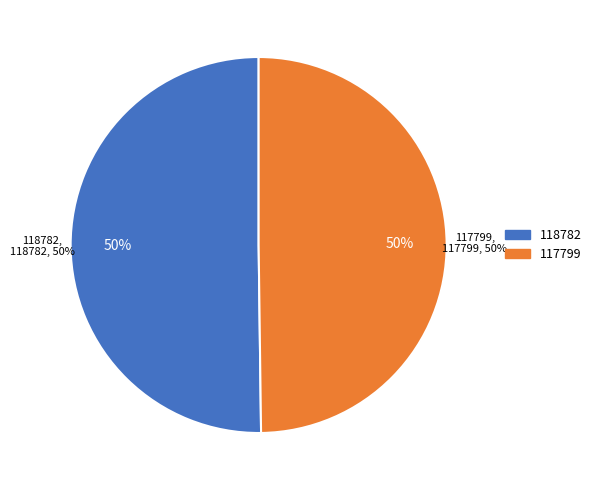

True or false: 117799 accounts for 50% of the total.

True